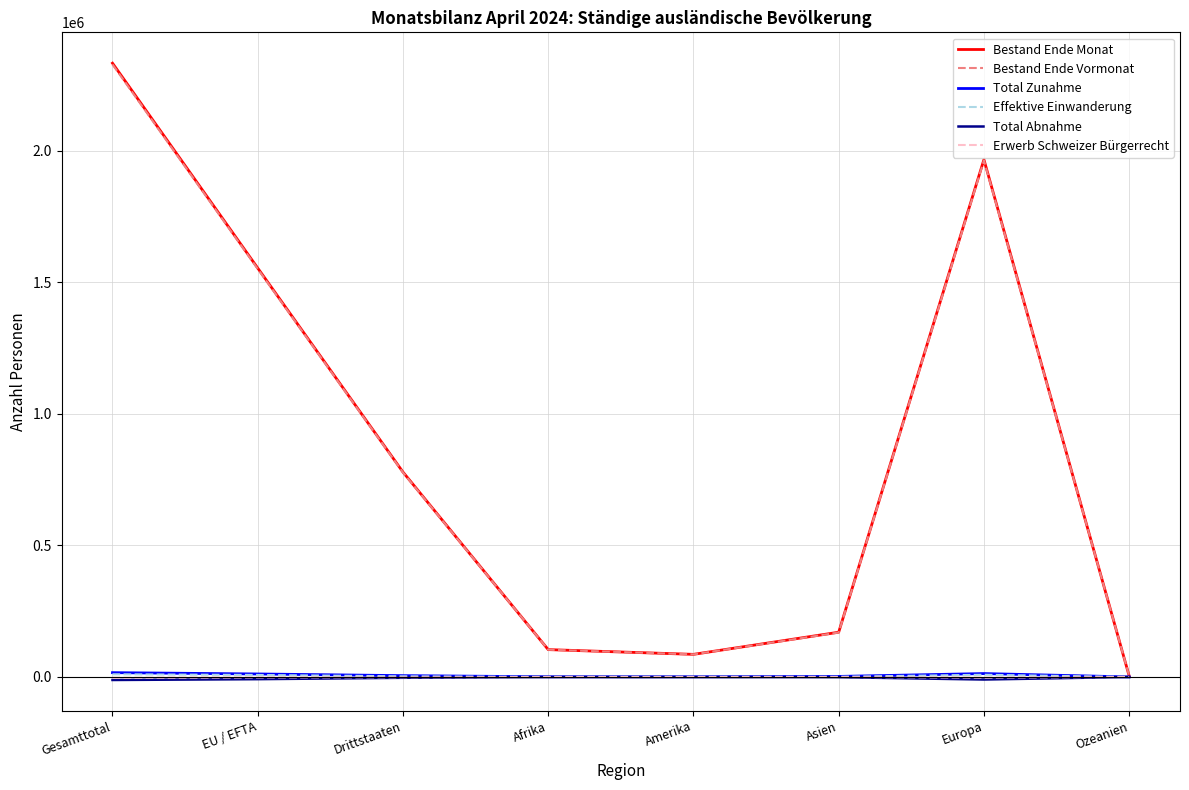

Which label corresponds to the largest value in the chart?

Gesamttotal